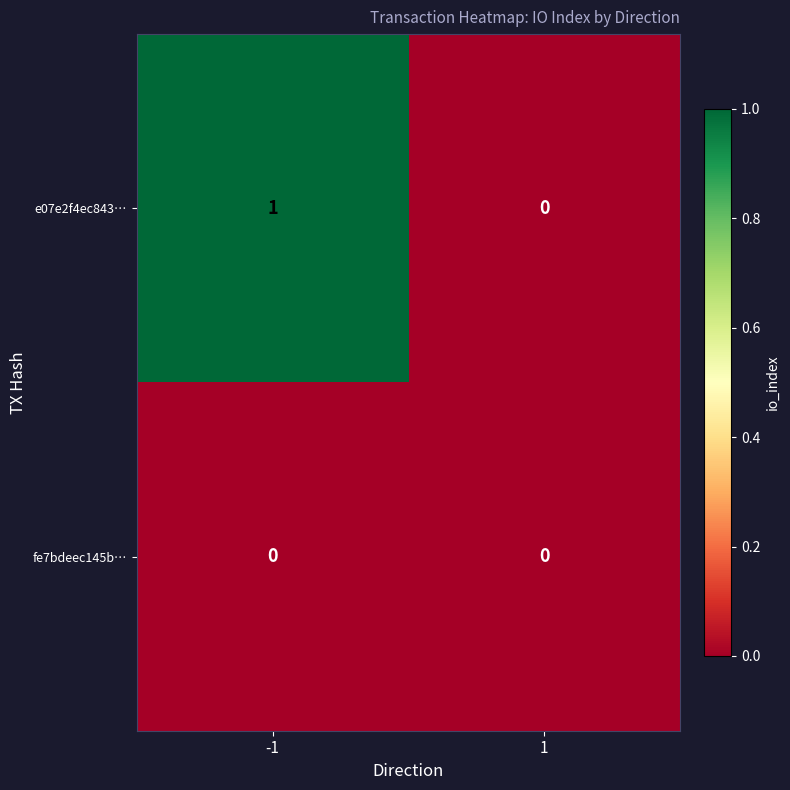

At which category is the sum across all series the highest?

-1